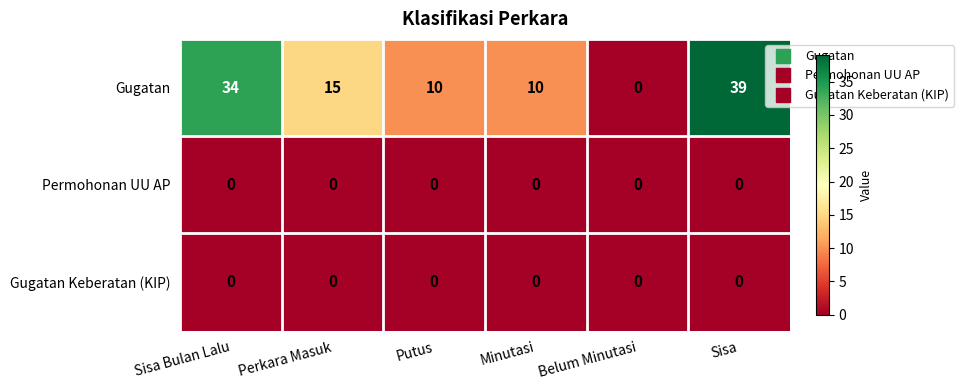

What is the total value across all series at Minutasi?

10